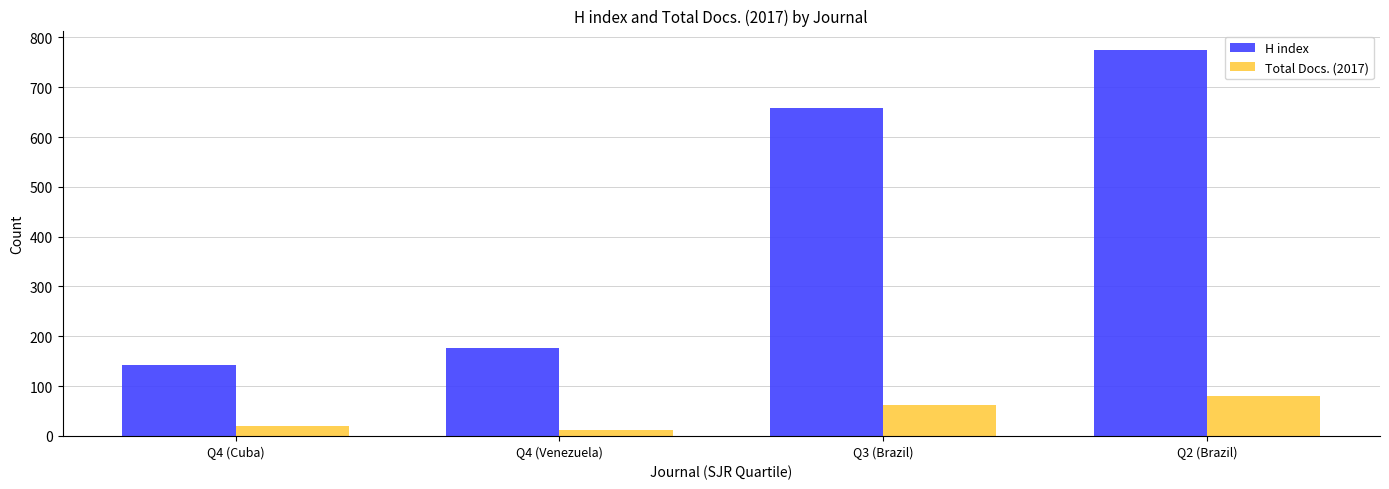

What is the label of the 4th bar from the left?

Q2 (Brazil)